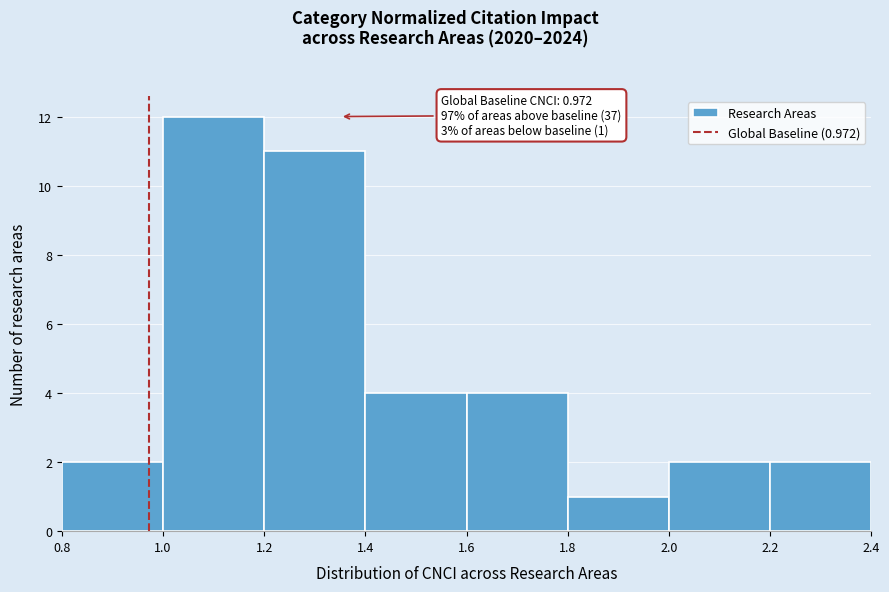

Over which range of the x-axis is the bar tallest?

1.0 to 1.2